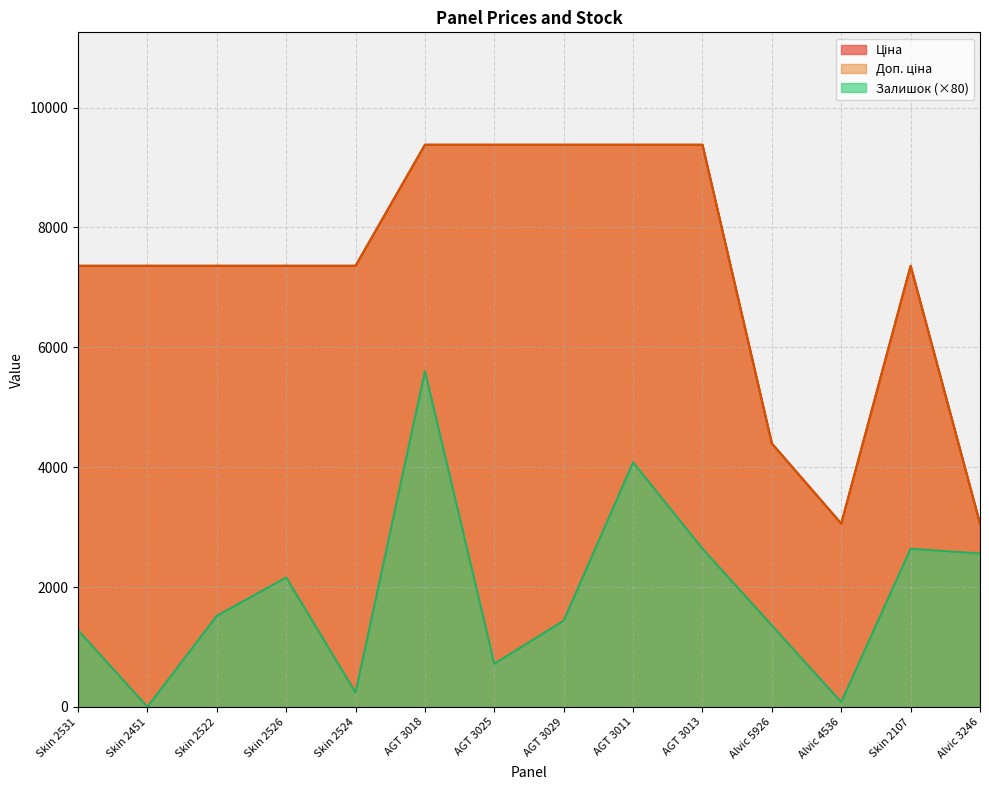

How many lines are shown in the chart?

3